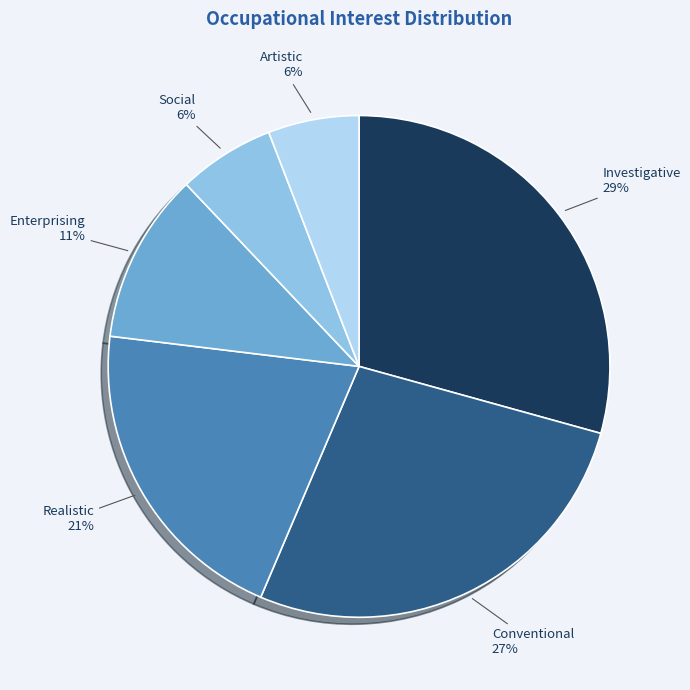

Is there a majority slice in this chart?

No